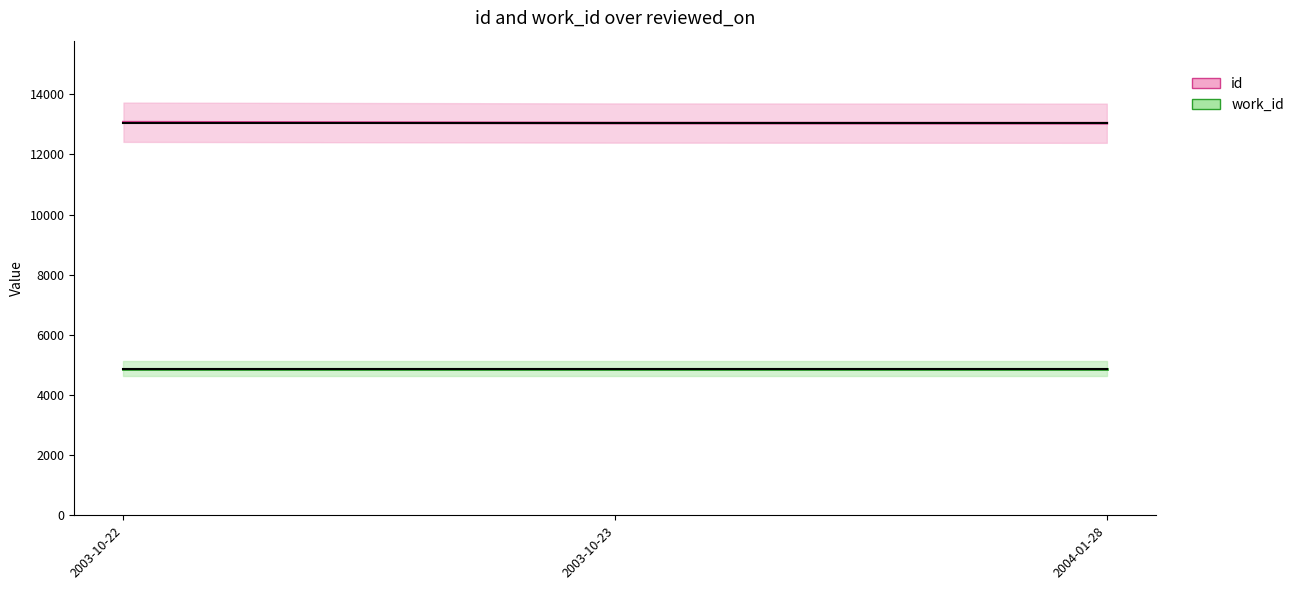

The id series shows 4711 at 2004-01-28. True or false?

False